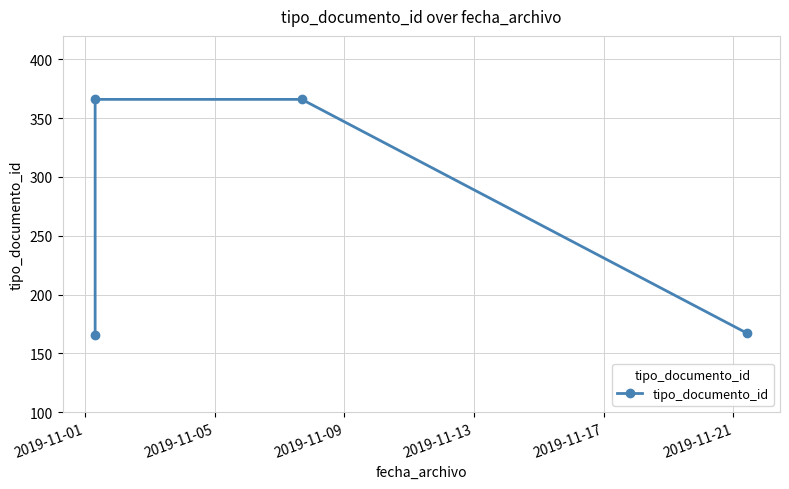

What is the greatest value displayed?

366